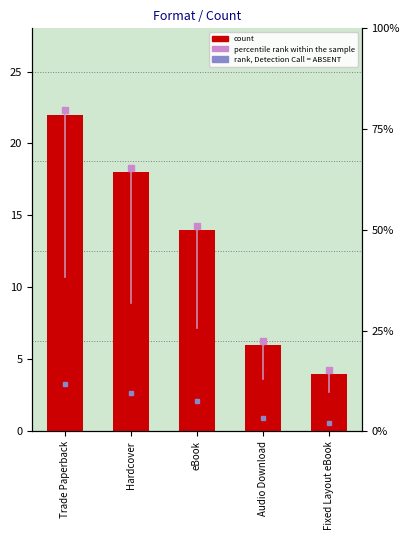

Are the bars grouped side by side (vs. stacked)?

No